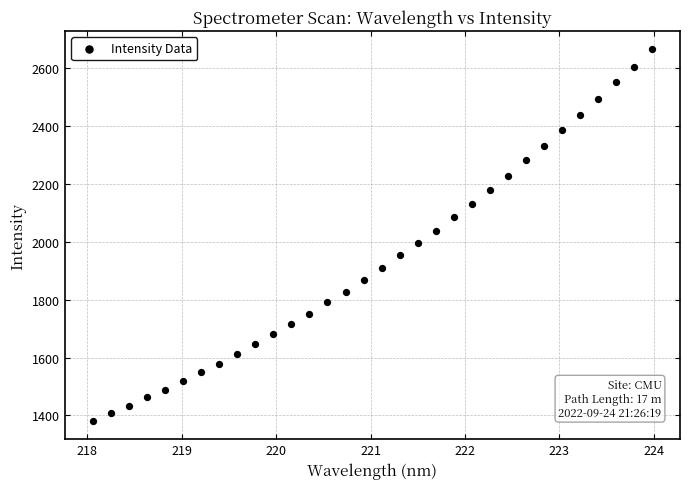

What is the range of X values (max minus min)?

5.9